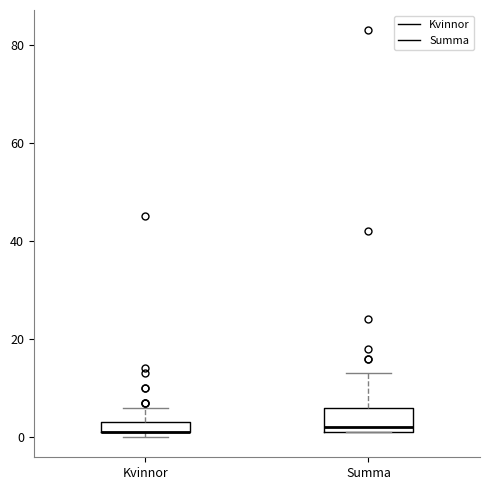

Comparing the boxes themselves (not the whiskers), which one is the tallest?

Summa